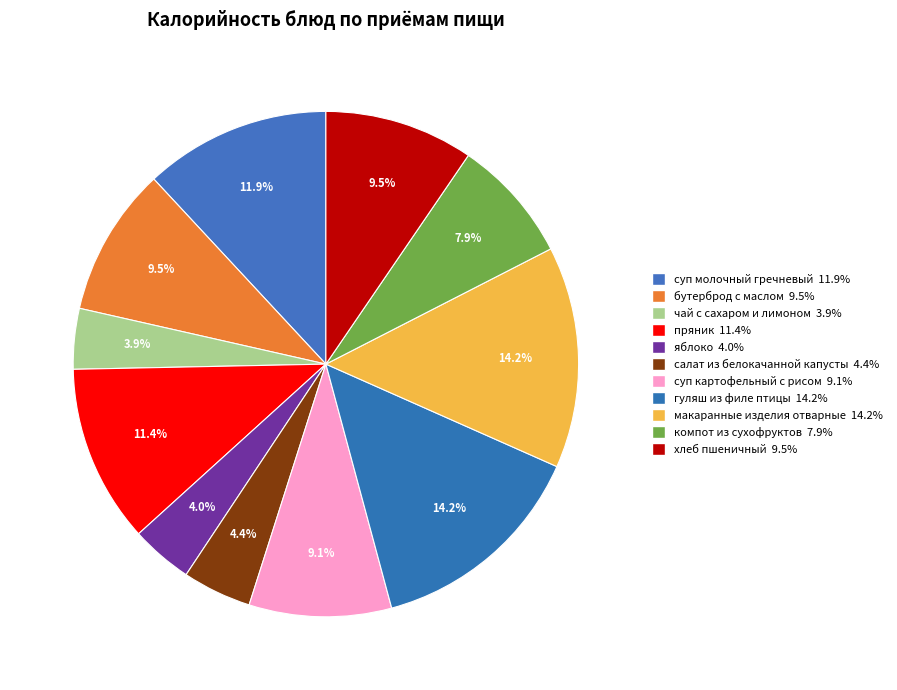

What percentage do гуляш из филе птицы and салат из белокачанной капусты together represent?

18.6%